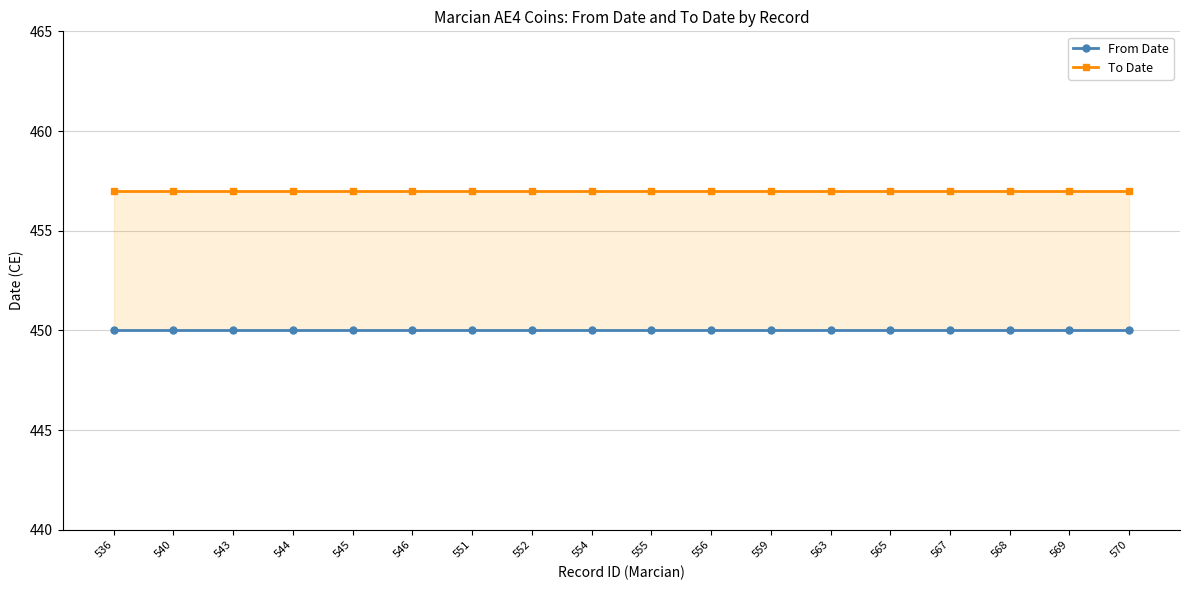

What are all the series names shown in the legend?

From Date, To Date